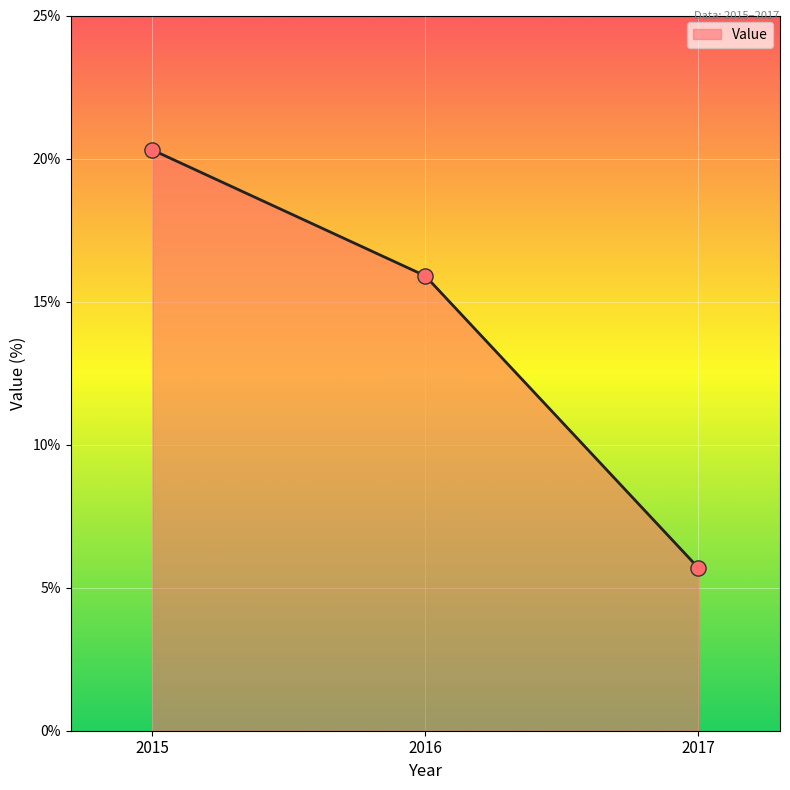

Between 2015 and 2017, which is larger?

2015